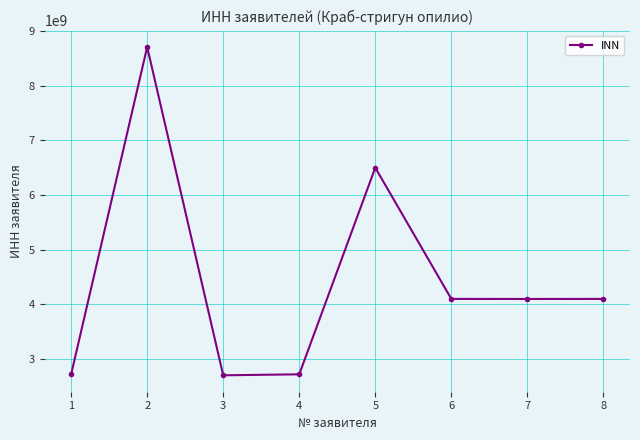

Is this an area chart (filled region under the line)?

No